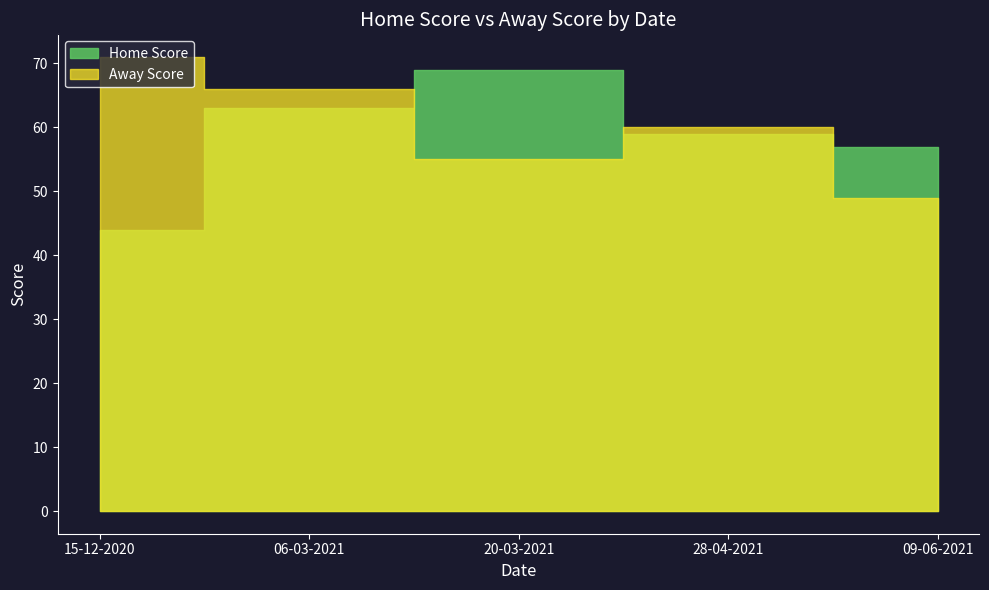

What is the sum of all Home Score values?

292